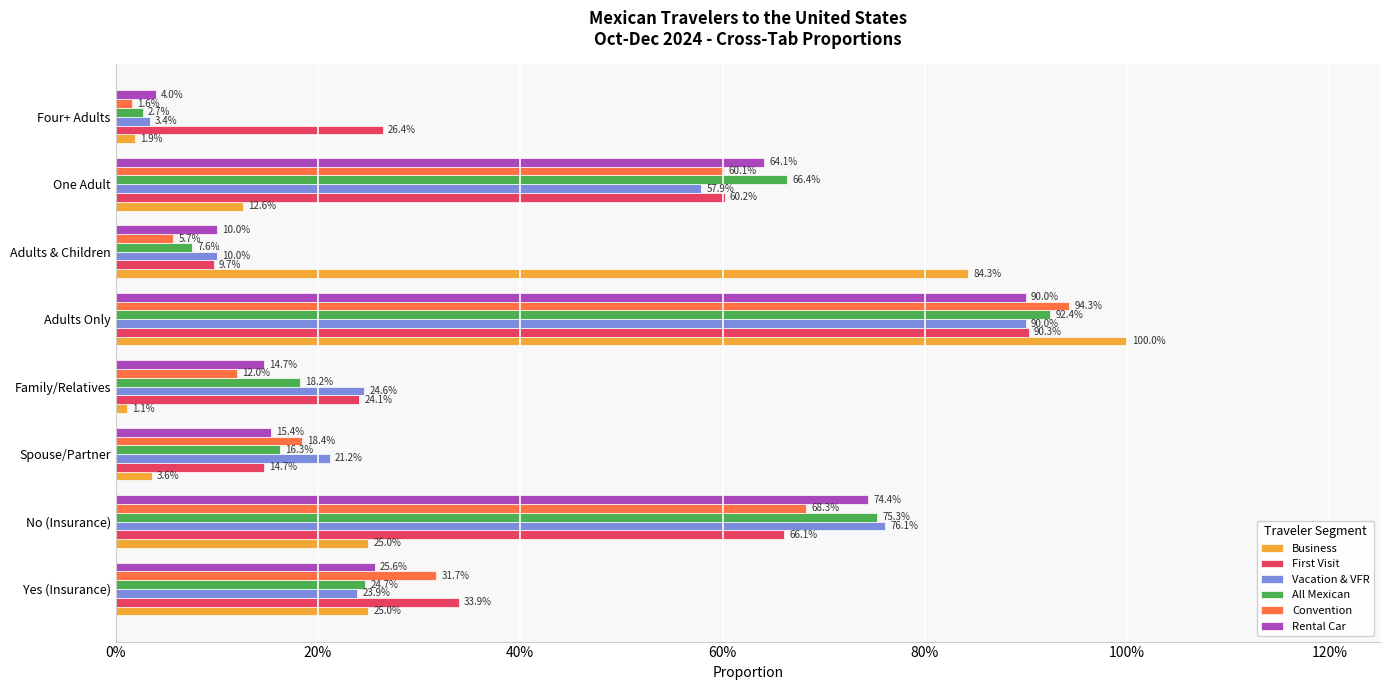

What are all the series names shown in the legend?

Business, First Visit, Vacation & VFR, All Mexican, Convention, Rental Car